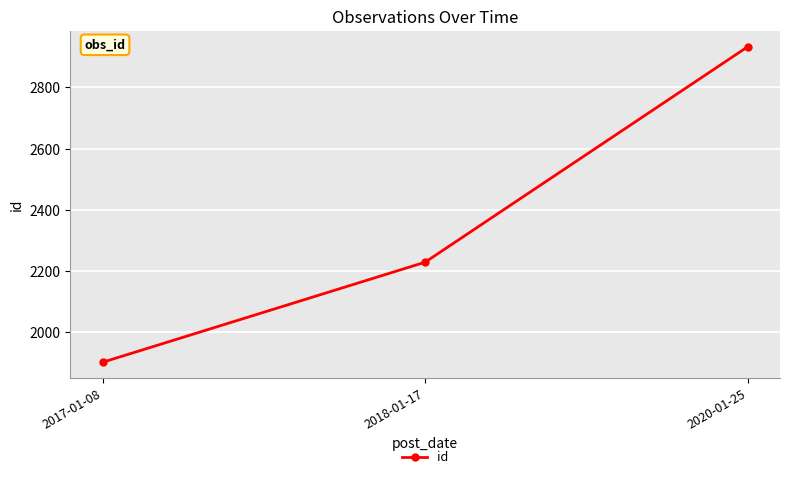

Reading right to left, list all the values displayed in this chart.

2020-01-25=2933	2018-01-17=2229	2017-01-08=1902